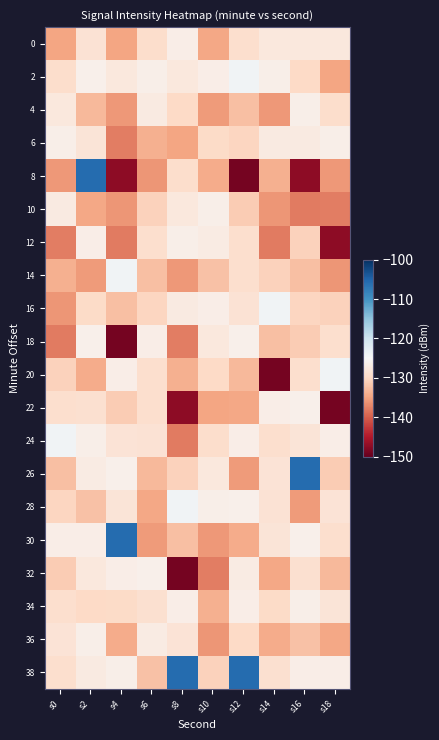

Which category has the lowest value across all series?

s12